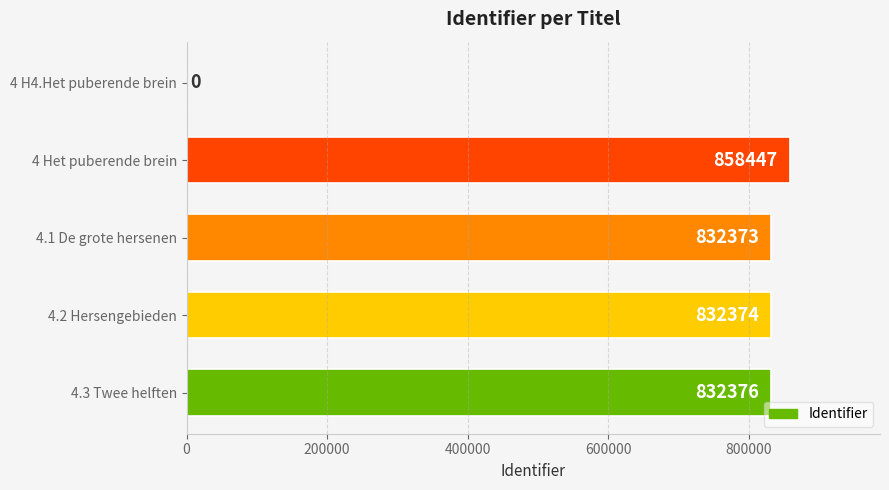

Are the bars horizontal?

Yes